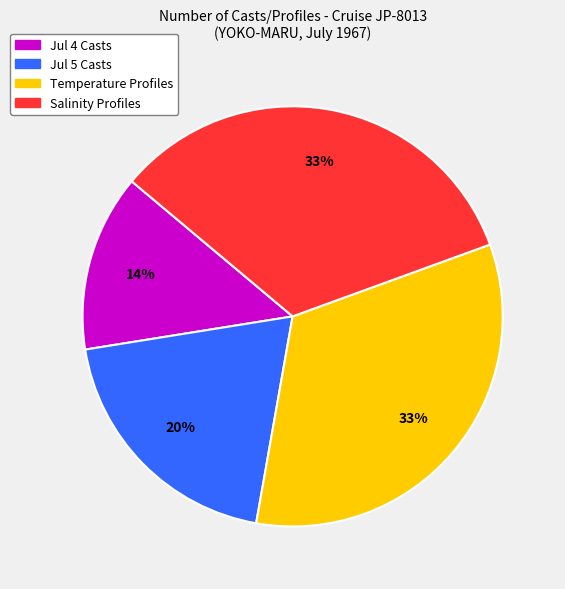

Is there any slice that represents more than half of the pie?

No